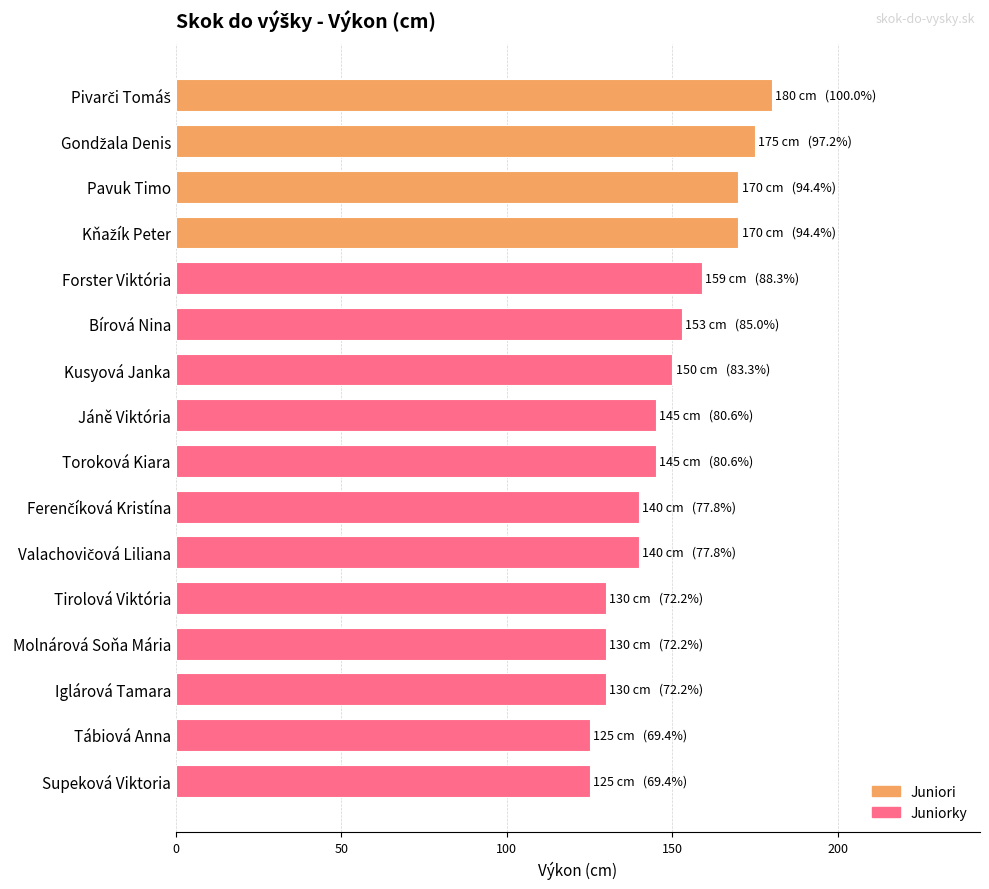

Are the bars horizontal?

Yes